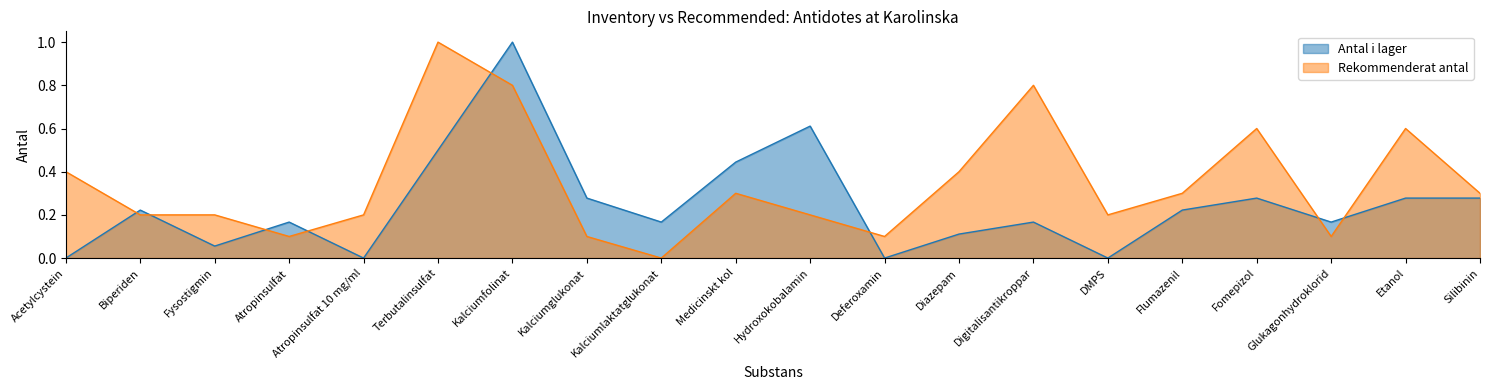

What is the maximum value shown in the chart?

1.0